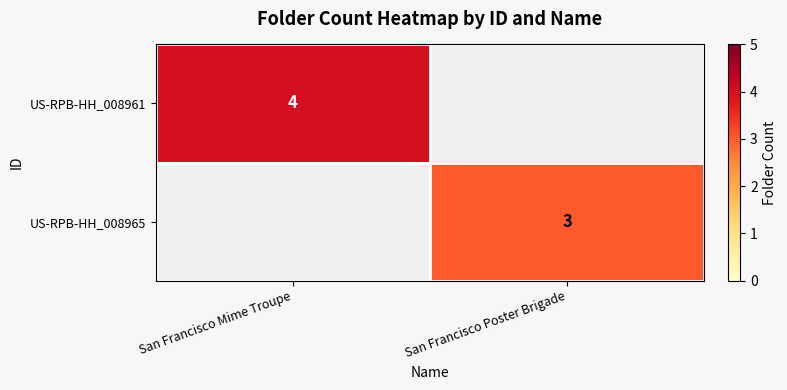

Which label corresponds to the largest value in the chart?

San Francisco Mime Troupe